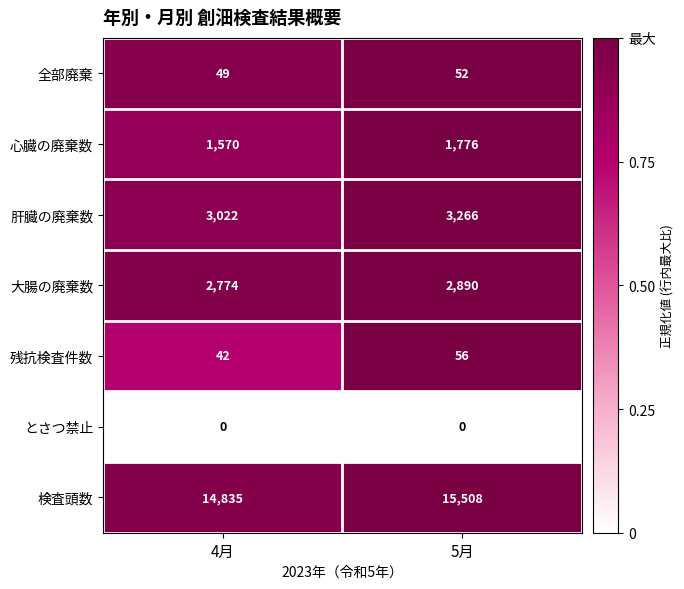

Which series has the largest range (max minus min)?

検査頭数